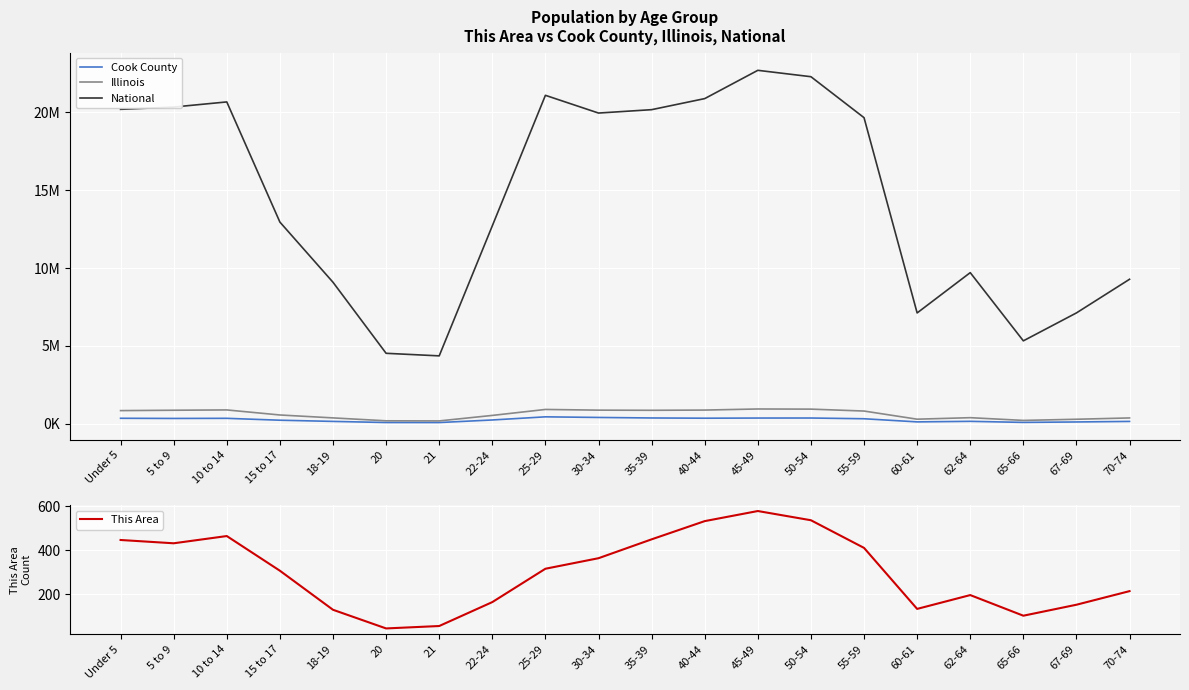

True or false: Illinois and Cook County intersect in this chart.

False